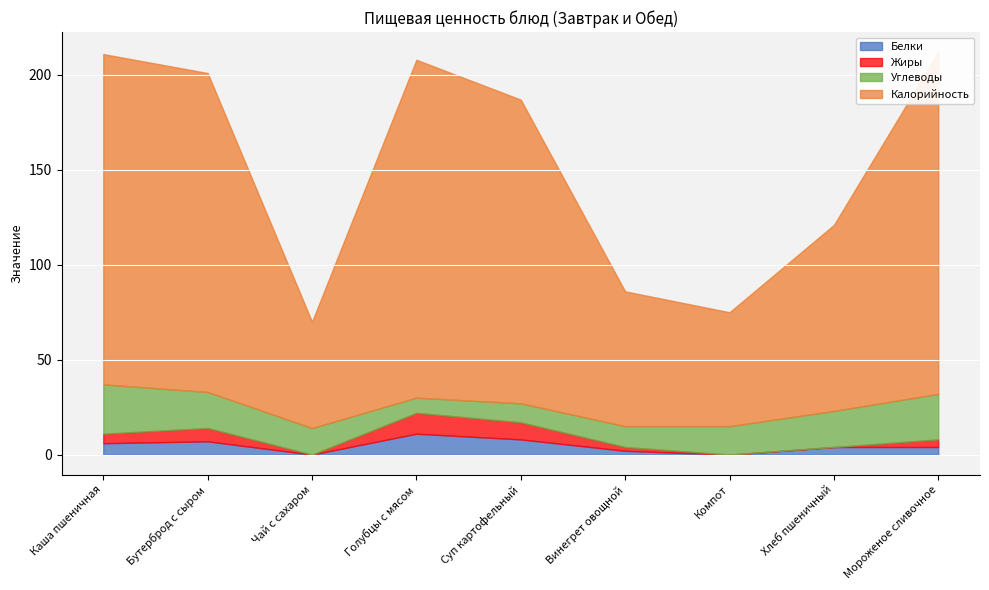

Reading left to right, what are all the values shown in this chart?

Калорийность: 174	168	56	178	160	71	60	98	180
Белки: 6	7	0	11	8	2	0	4	4
Жиры: 5	7	0	11	9	2	0	0	4
Углеводы: 26	19	14	8	10	11	15	19	24